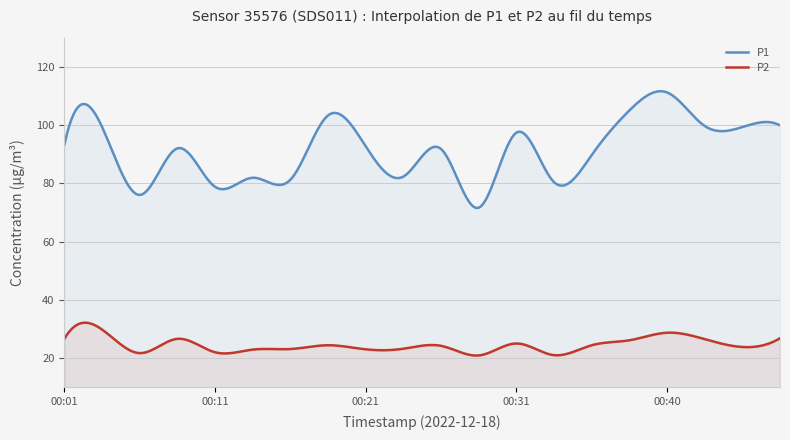

What is the difference between the highest and lowest values at 00:13?

59.0